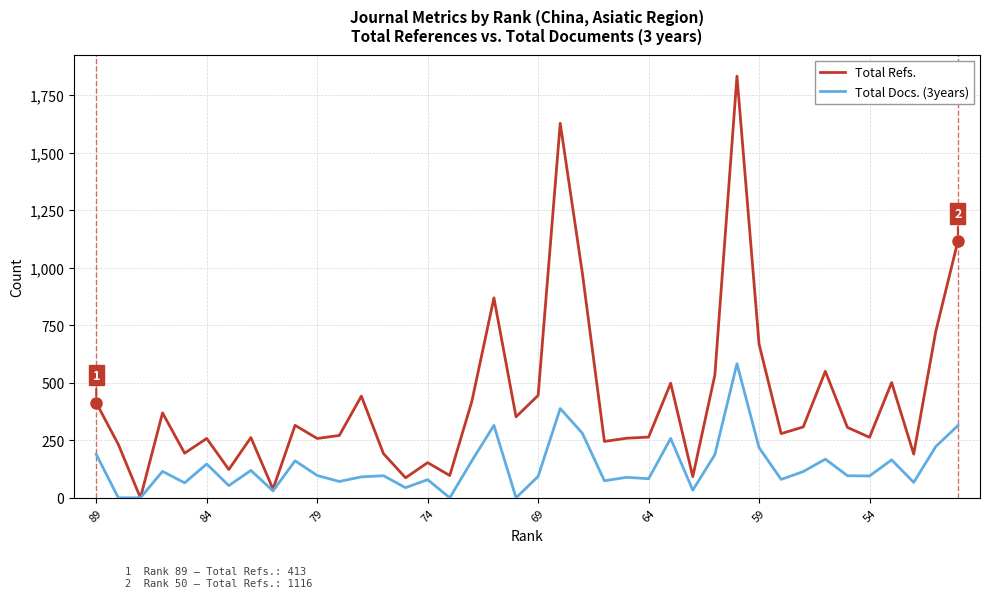

What position from the left is 74?

4